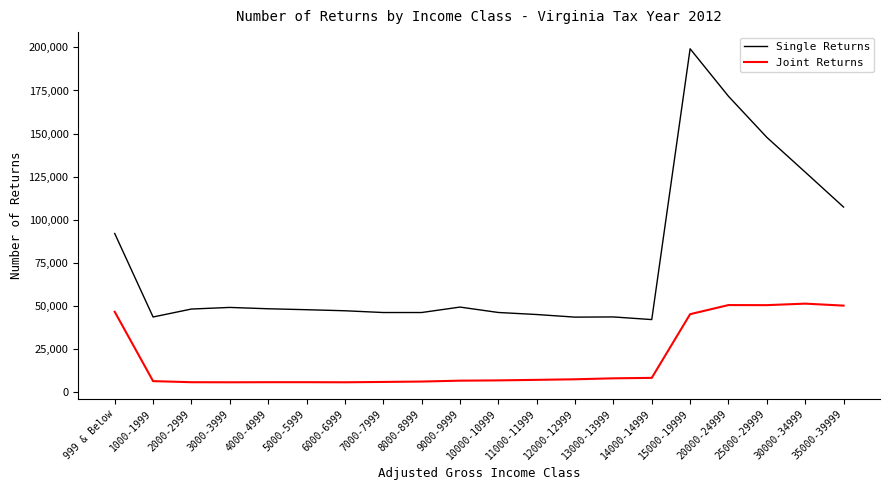

List the series in order of their peak value, highest first.

Single Returns, Joint Returns